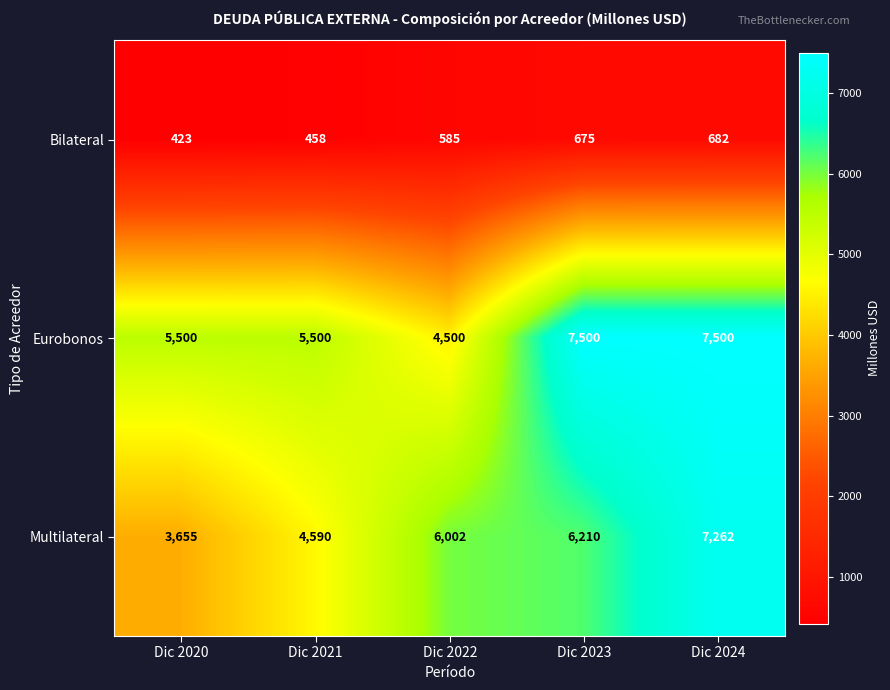

Rank the series by their maximum value, from highest to lowest.

Eurobonos, Multilateral, Bilateral